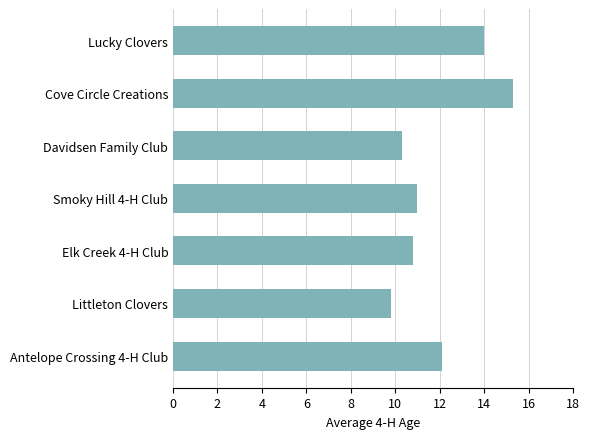

The value at Elk Creek 4-H Club is 10.8. True or false?

True